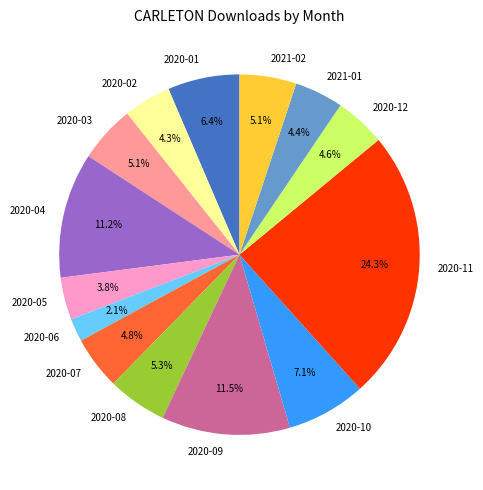

Which category has the biggest portion of the pie?

2020-11